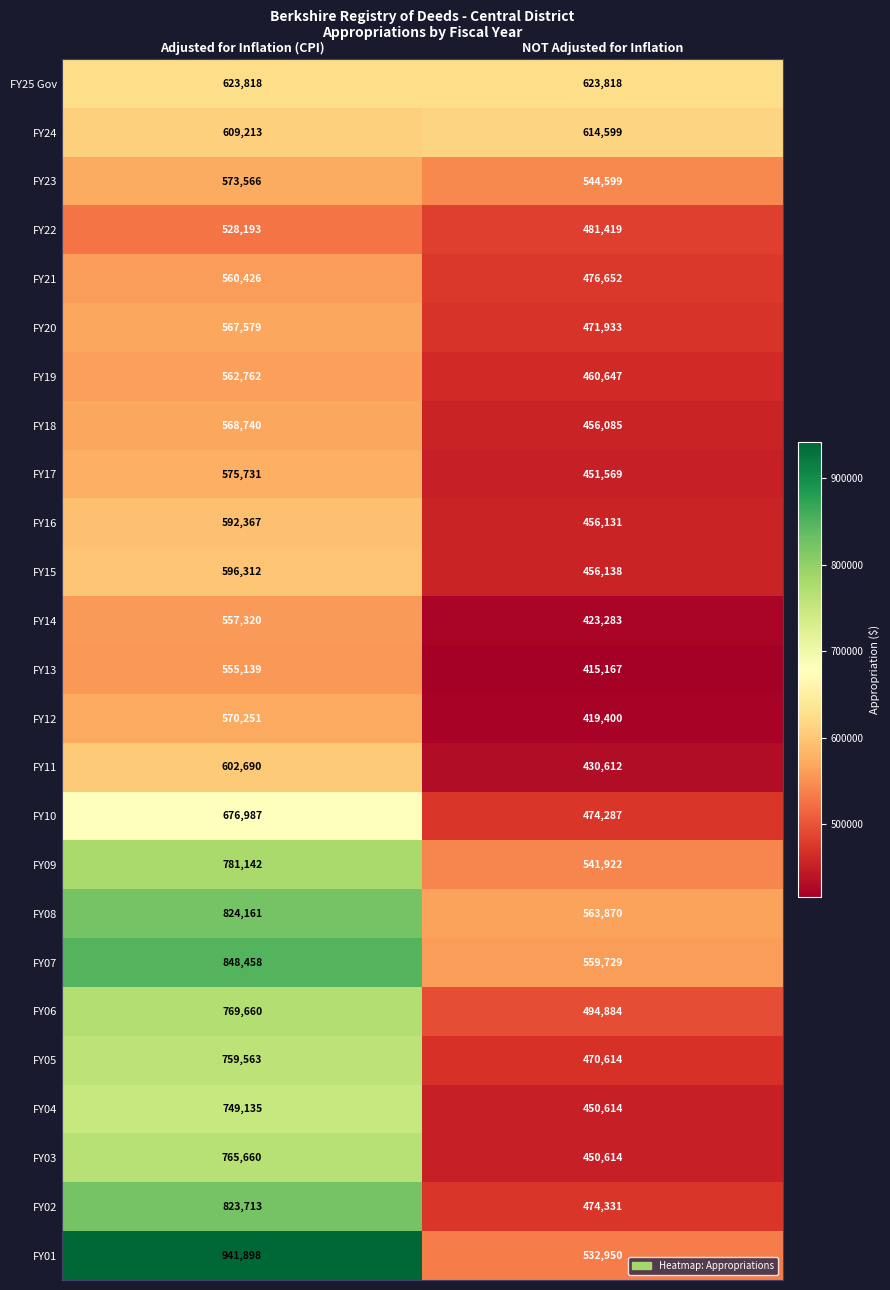

True or false: FY22 has a value of 528193 at Adjusted for Inflation (CPI).

True